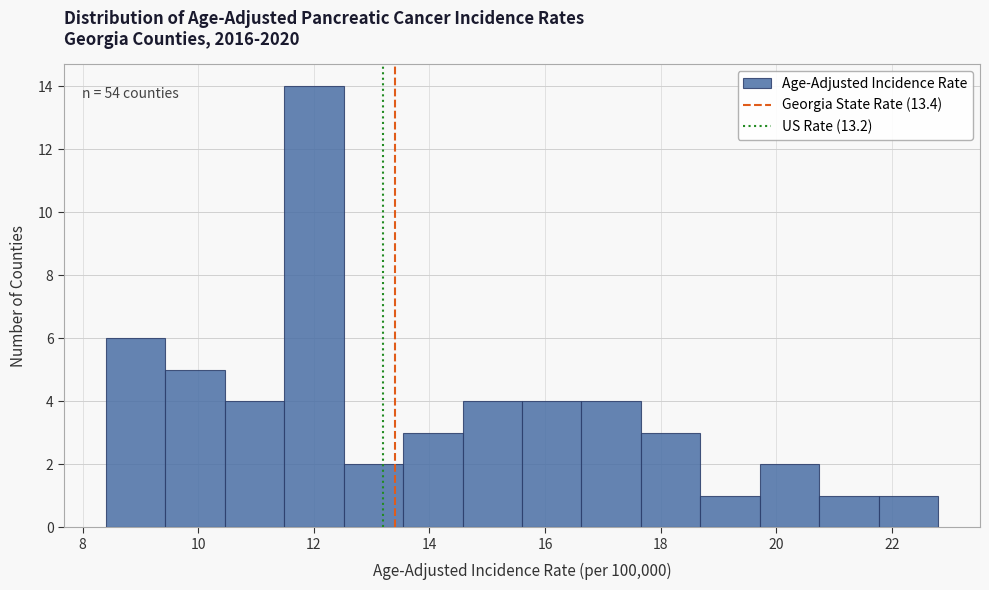

Over which range of the x-axis is the bar tallest?

11.4 to 12.6